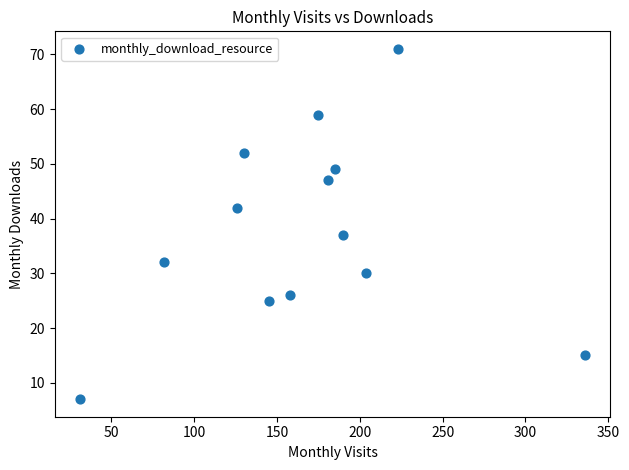

What is the range of Y values (max minus min)?

64